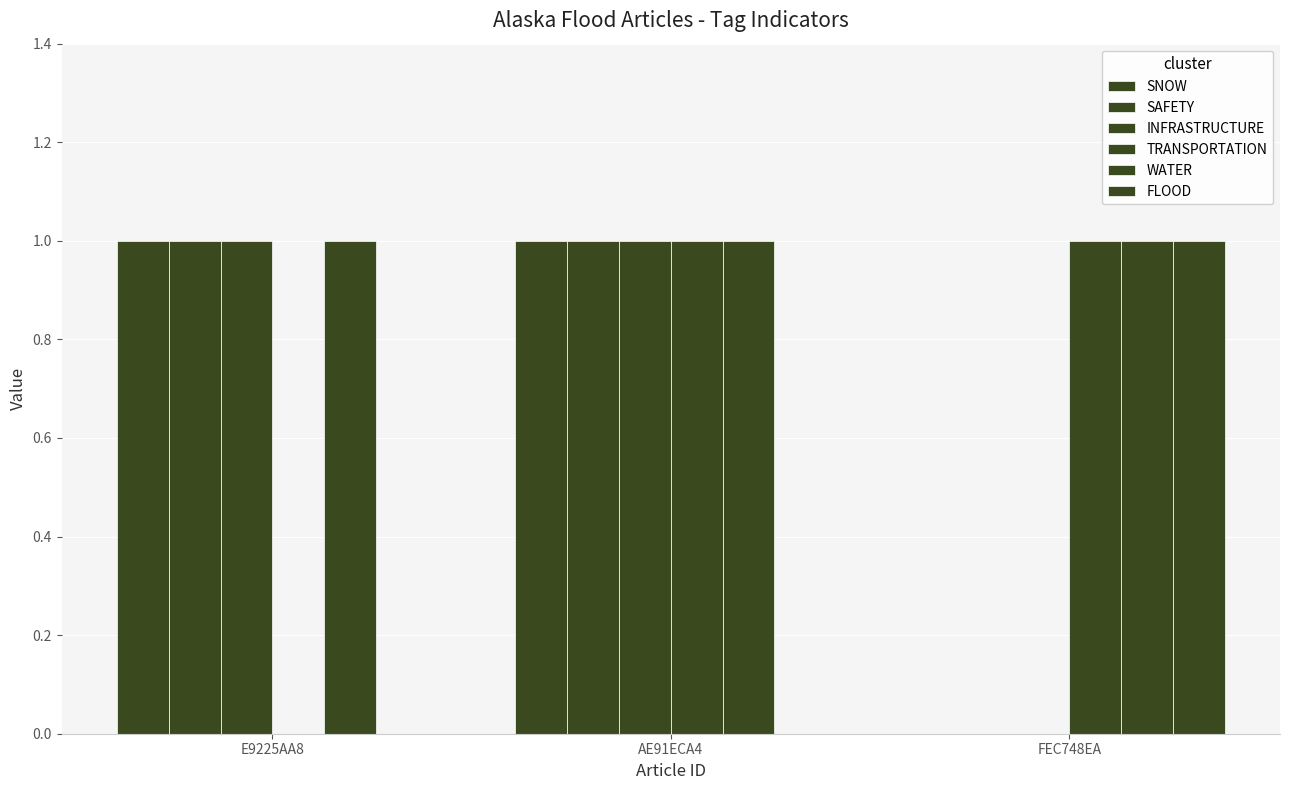

Reading left to right, what are all the values shown in this chart?

SNOW: 1	1	0
SAFETY: 1	1	0
INFRASTRUCTURE: 1	1	0
TRANSPORTATION: 0	1	1
WATER: 1	1	1
FLOOD: 0	0	1